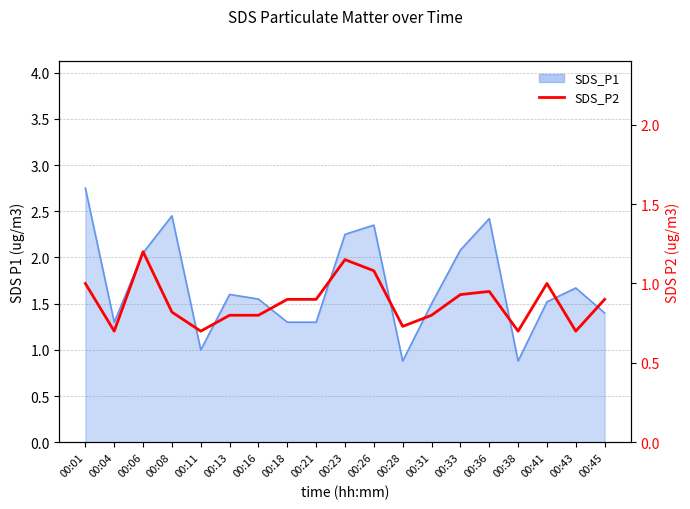

What is the smallest value displayed?

0.7